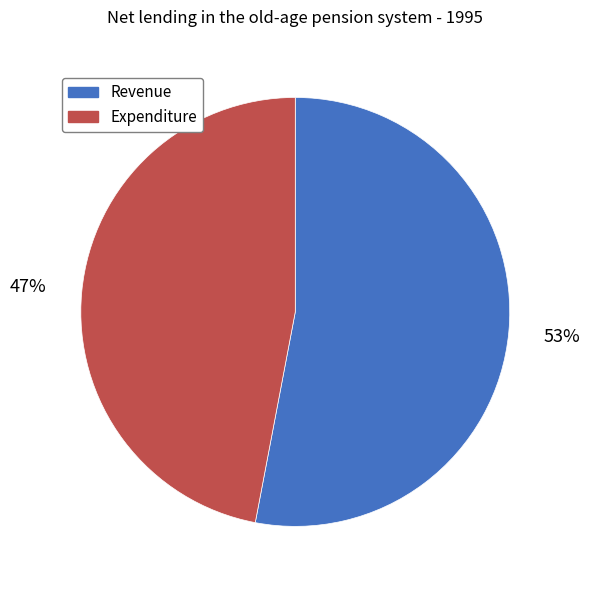

Between Expenditure and Revenue, which is larger?

Revenue